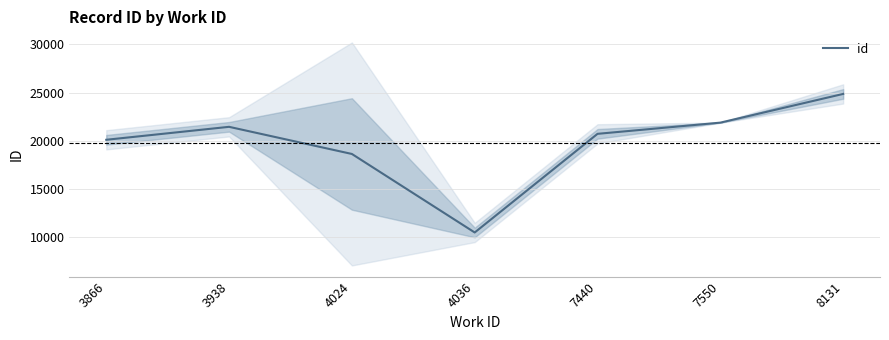

How many interior local valleys (lower than both neighbors) does the data have?

1